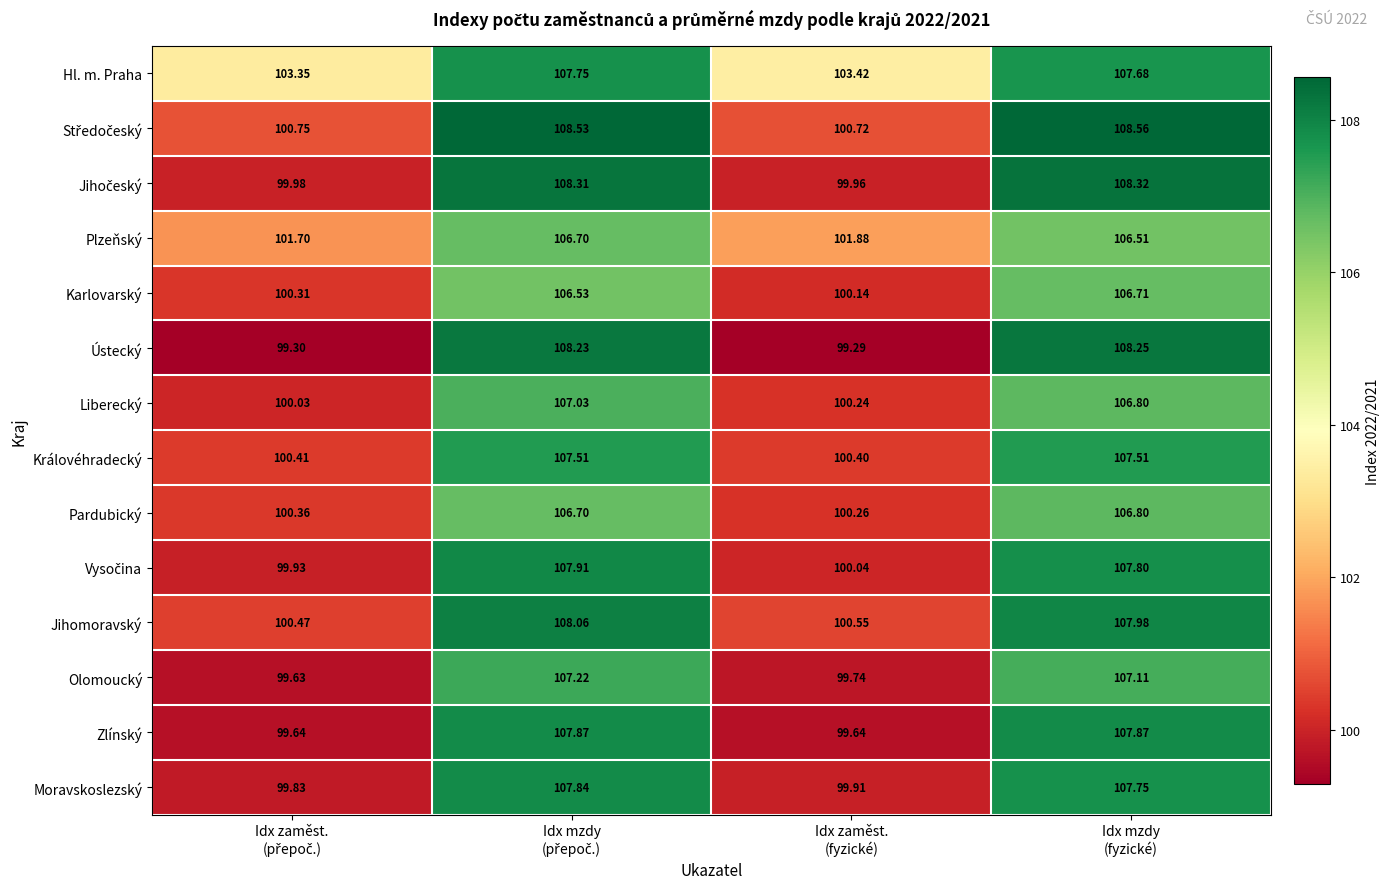

Which series has the largest total across all categories?

Hl. m. Praha